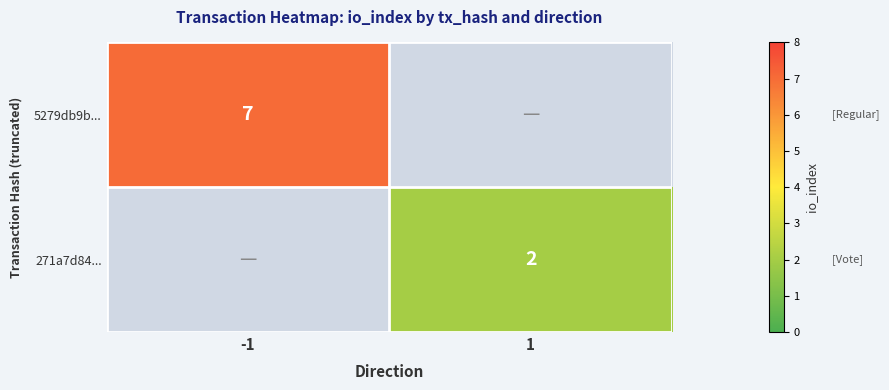

True or false: 5279db9b... has a value of 12 at -1.

False